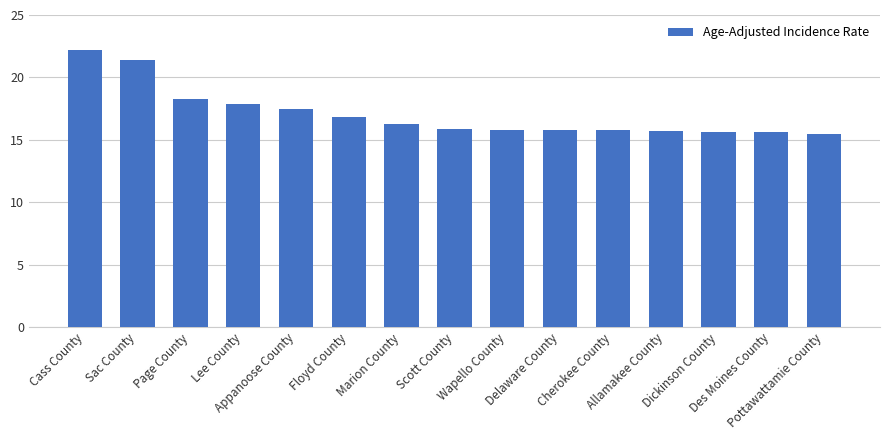

What is the difference between the second highest and minimum values?

5.9